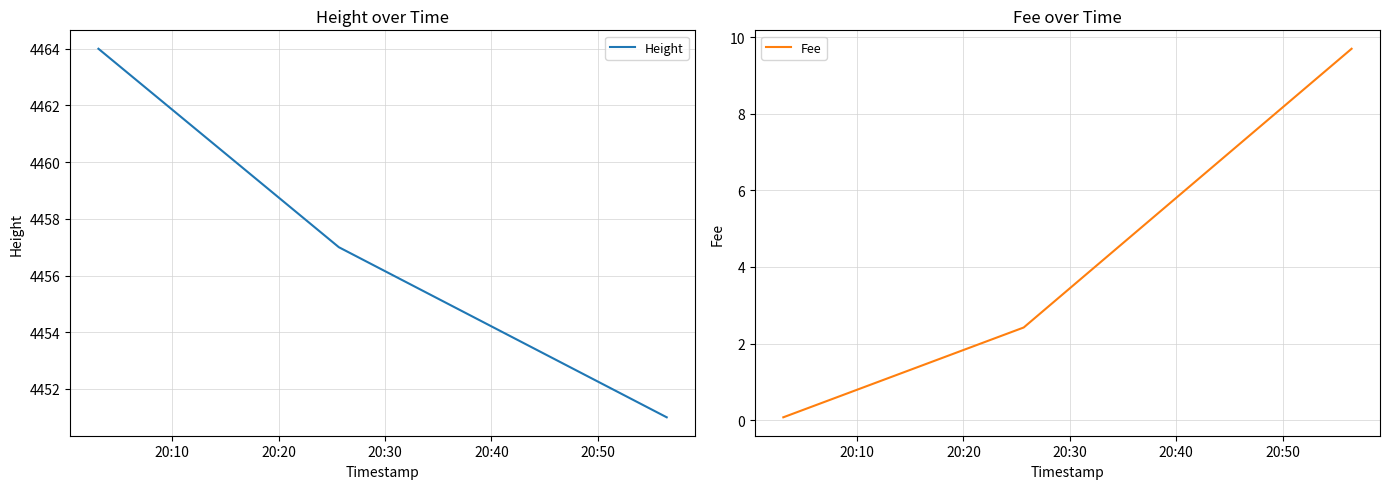

How many values in the Fee series exceed 2?

2